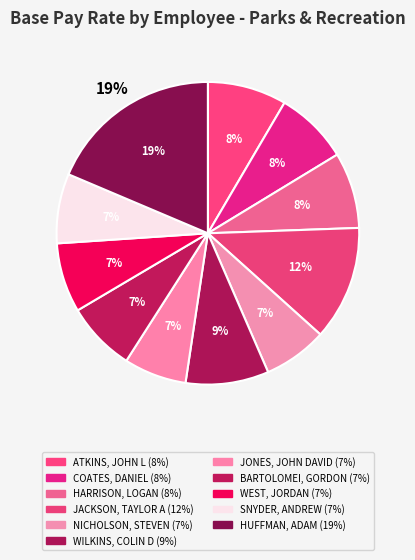

Is there a majority slice in this chart?

No